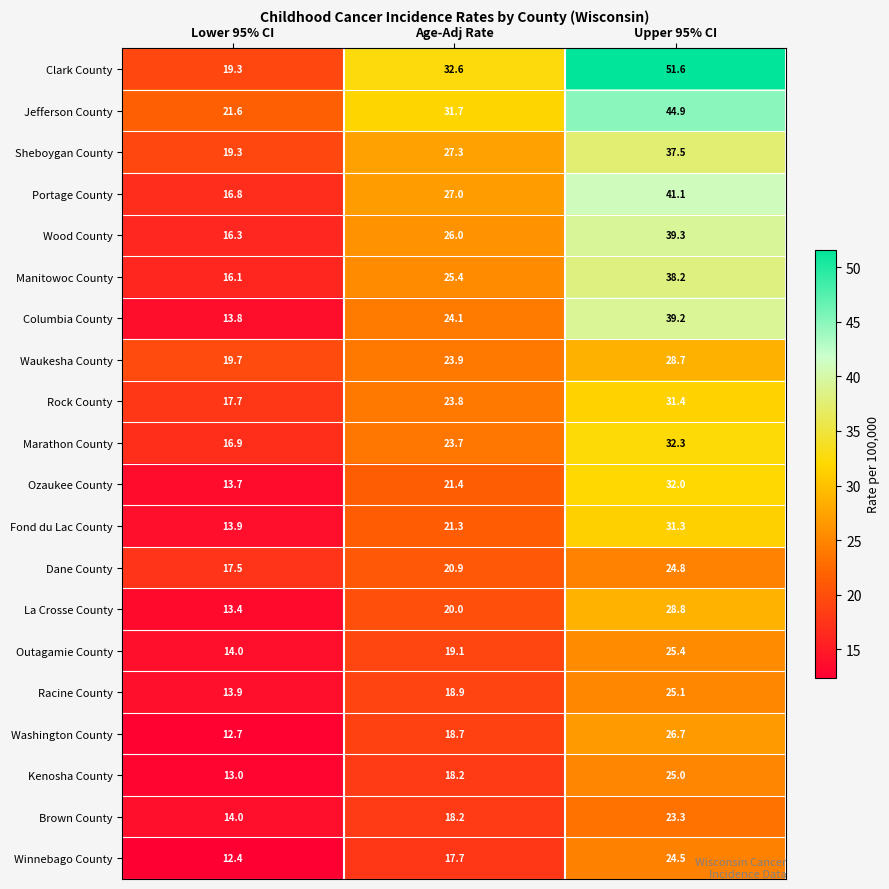

What is the spread (max minus min) of values at Lower 95% CI?

9.2